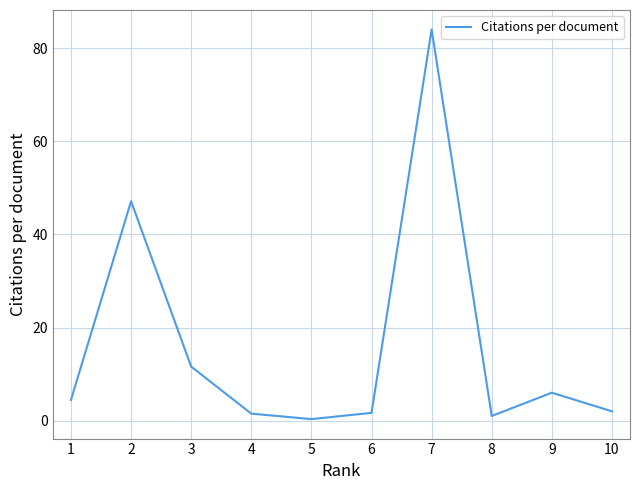

What is the change in value from 3 to 7?

+72.4